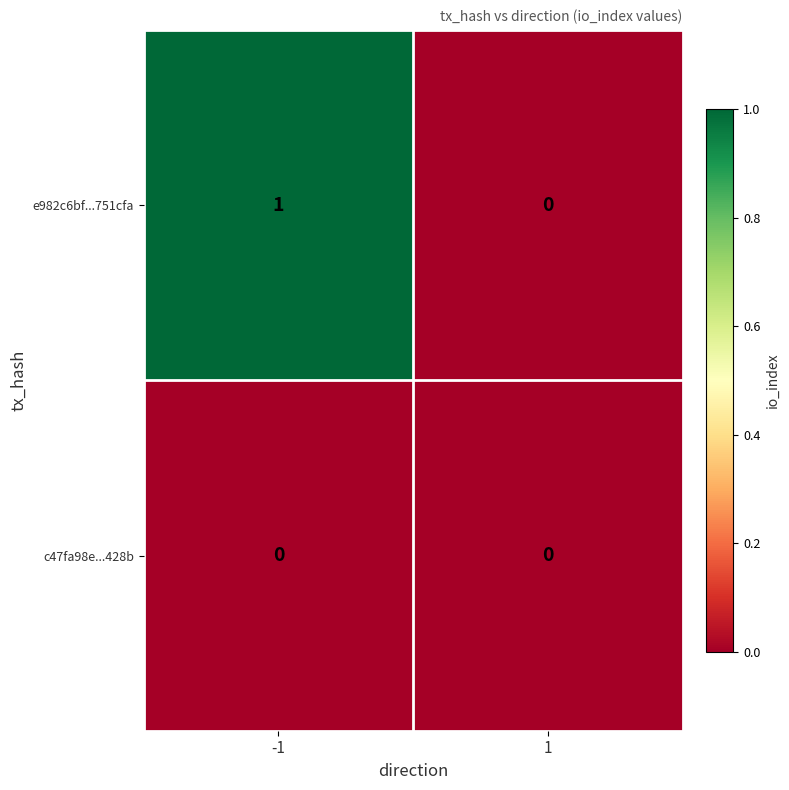

At which category is the sum across all series the highest?

-1